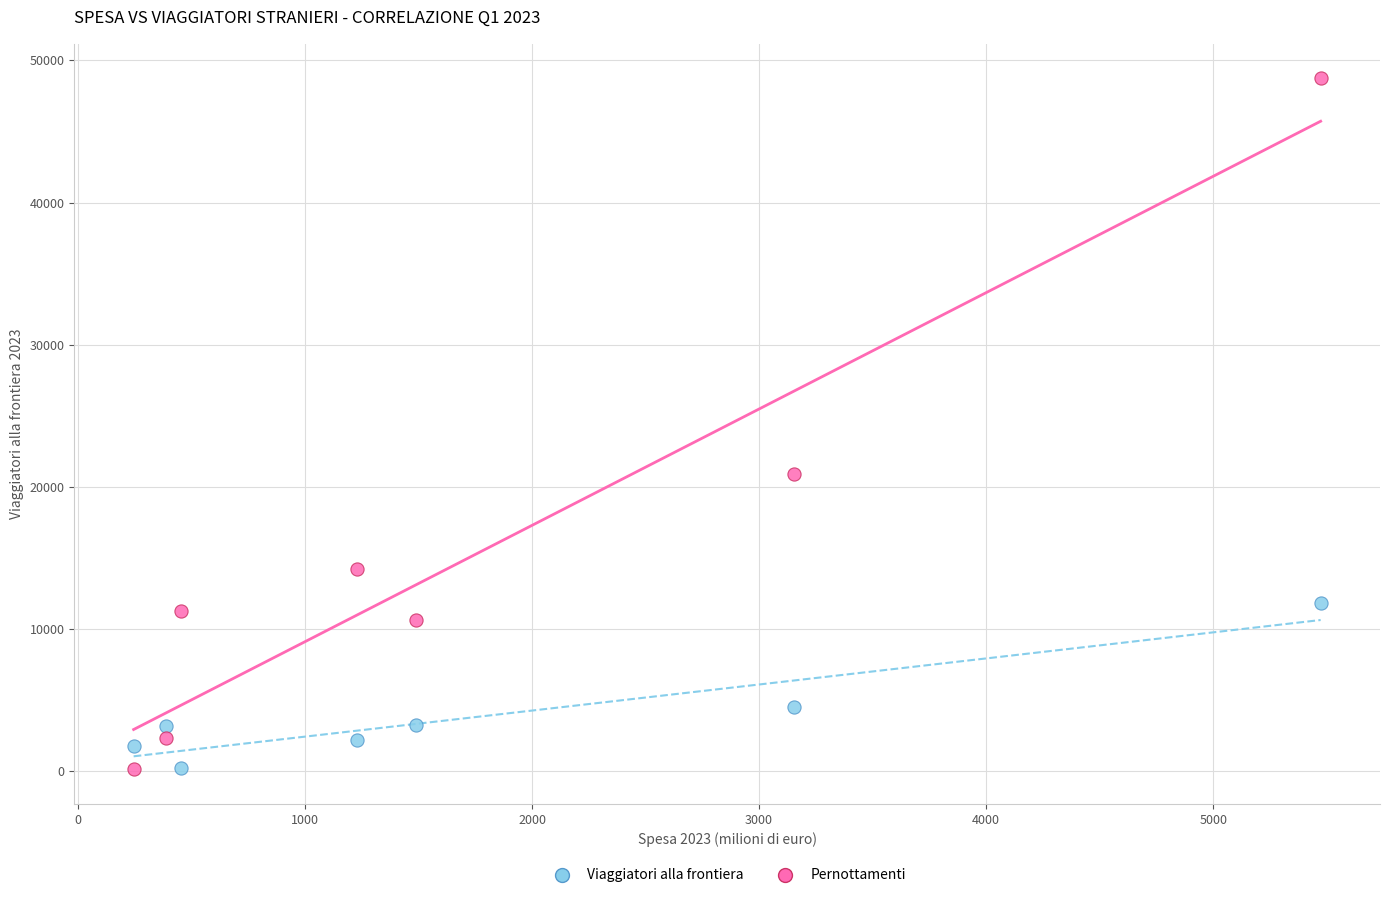

Across all data points, what is the range of X values (max minus min)?

5227.8